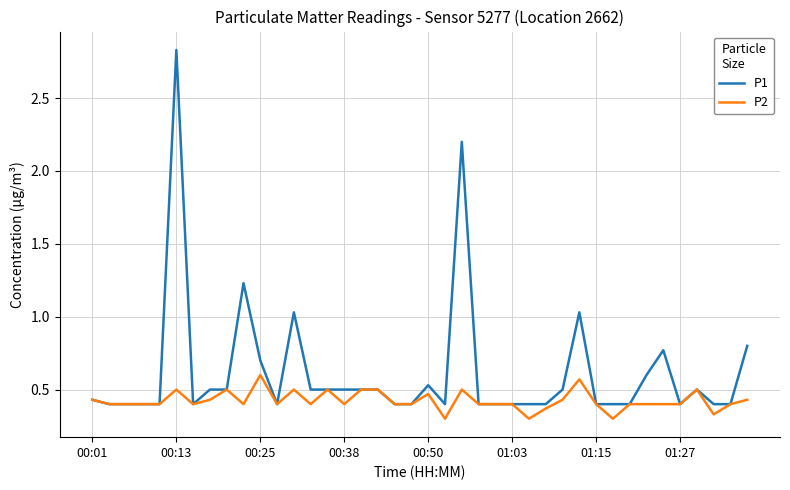

Which series has the widest spread of values?

P1